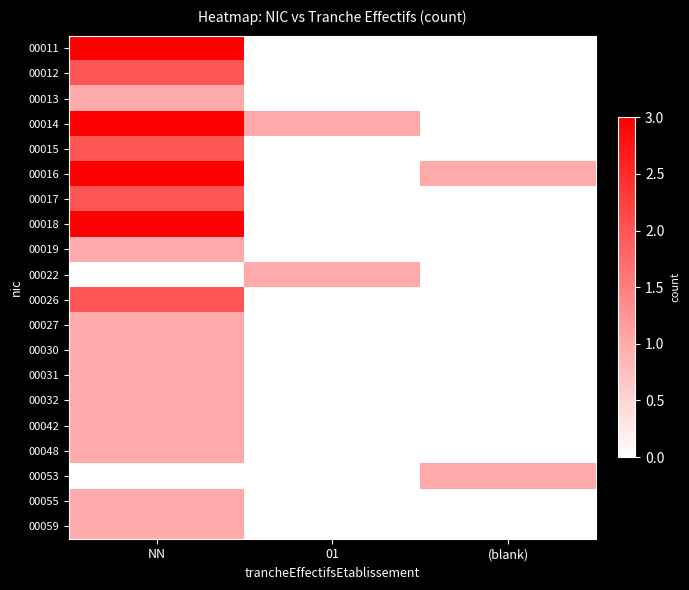

What is the spread (max minus min) of values at 01?

1